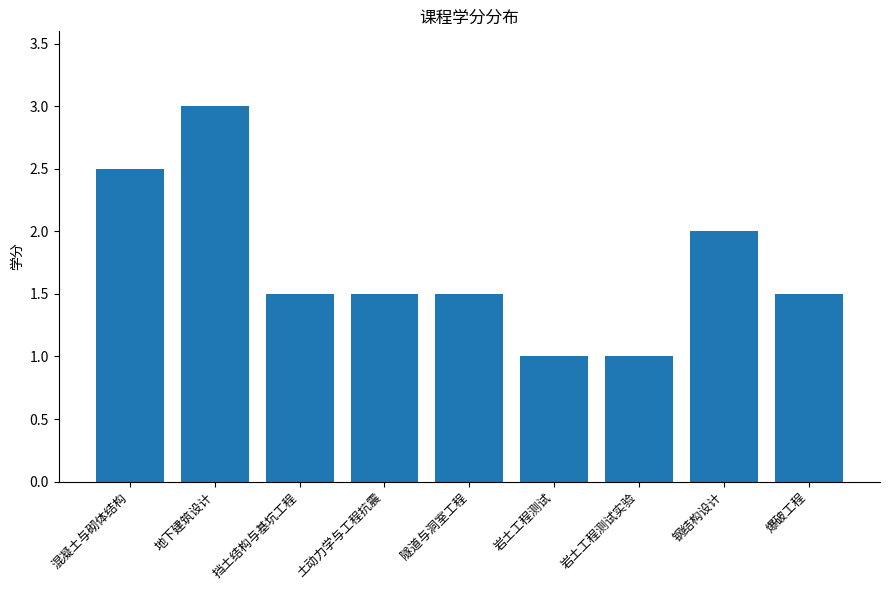

How many distinct data groups are displayed?

1